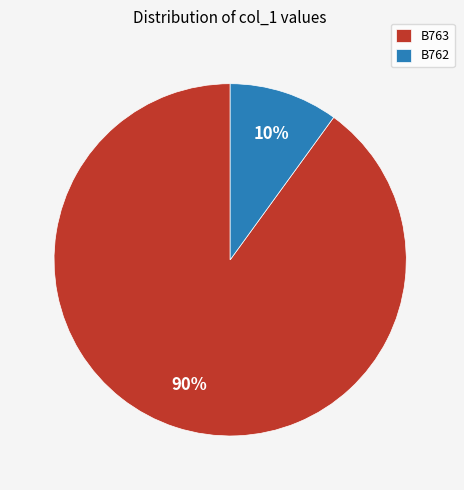

Is it true that B762 is 24% of the pie?

False